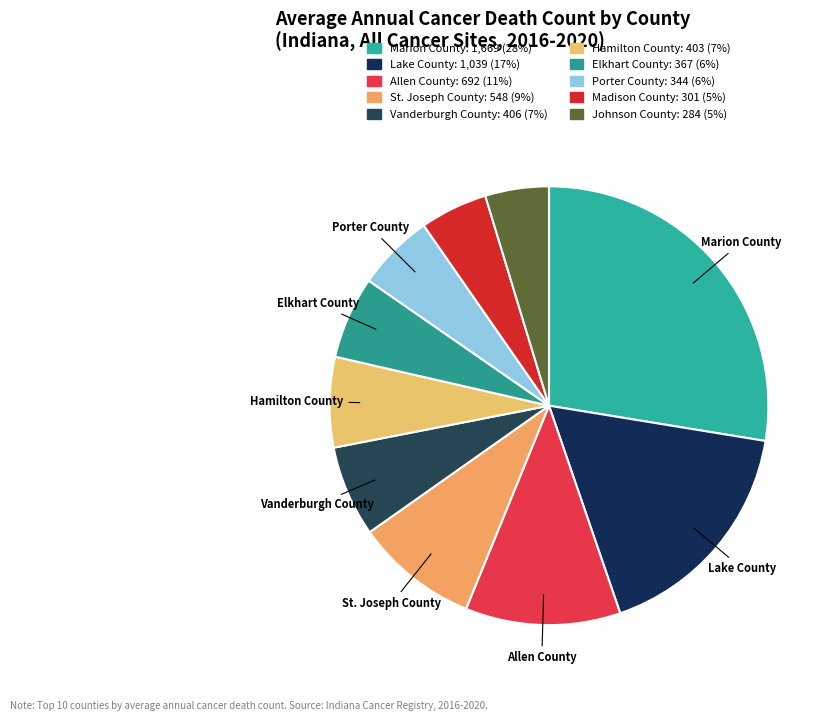

How many slices are in this pie chart?

10